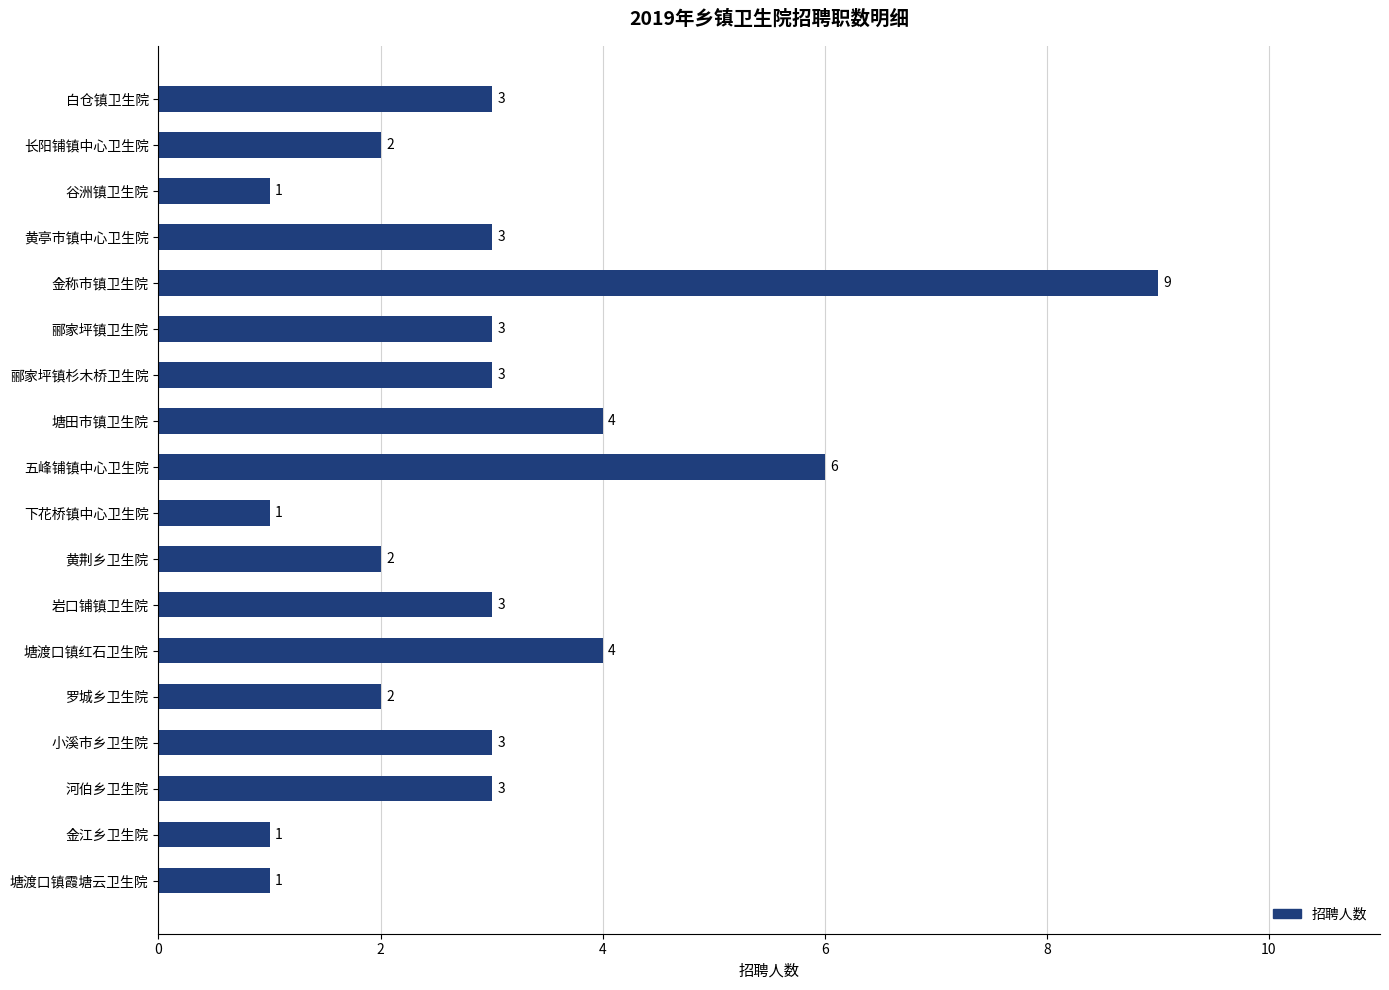

What is the greatest value displayed?

9